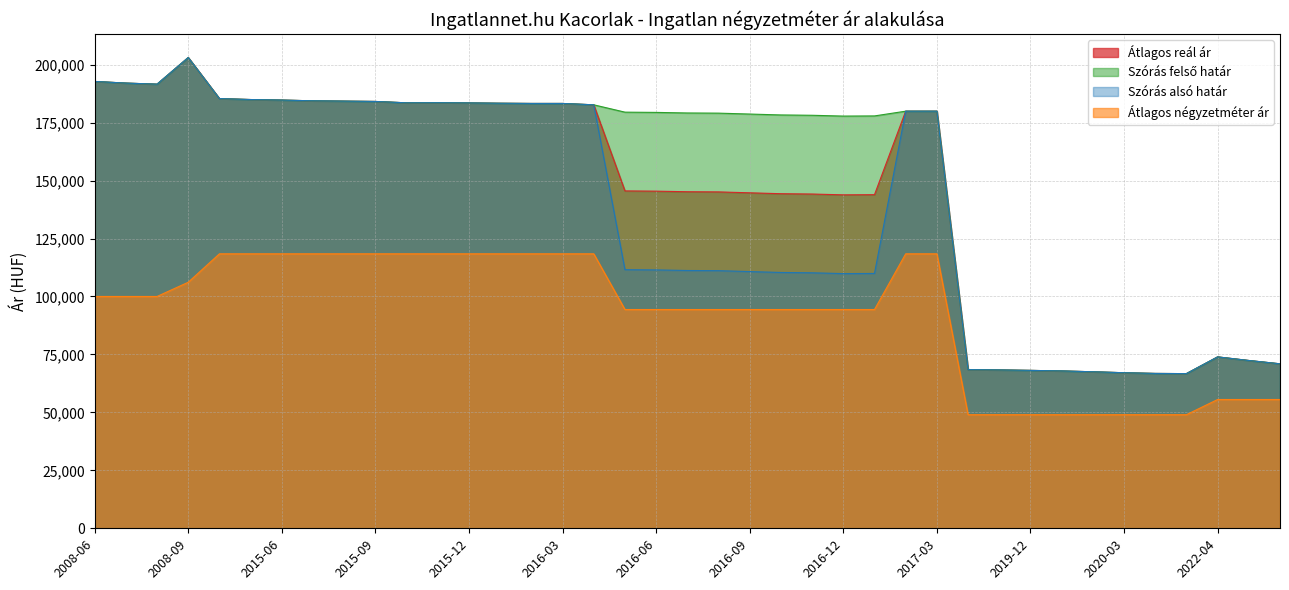

Rank the series by their maximum value, from lowest to highest.

Átlagos négyzetméter ár, Átlagos reál ár, Szórás felső határ, Szórás alsó határ